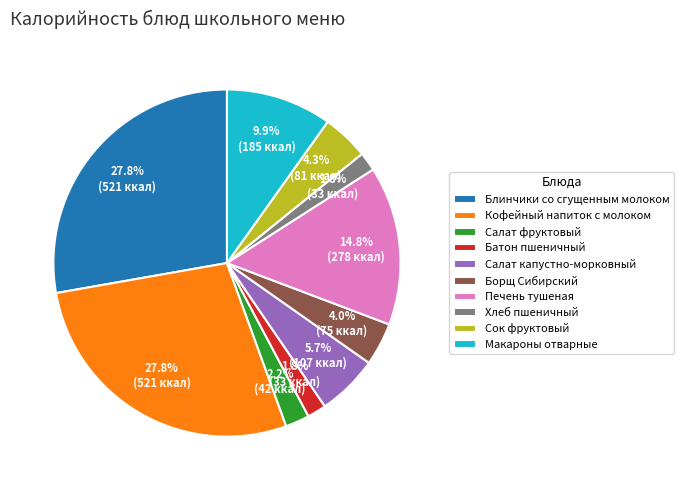

Which has a higher value, Салат капустно-морковный or Батон пшеничный?

Салат капустно-морковный